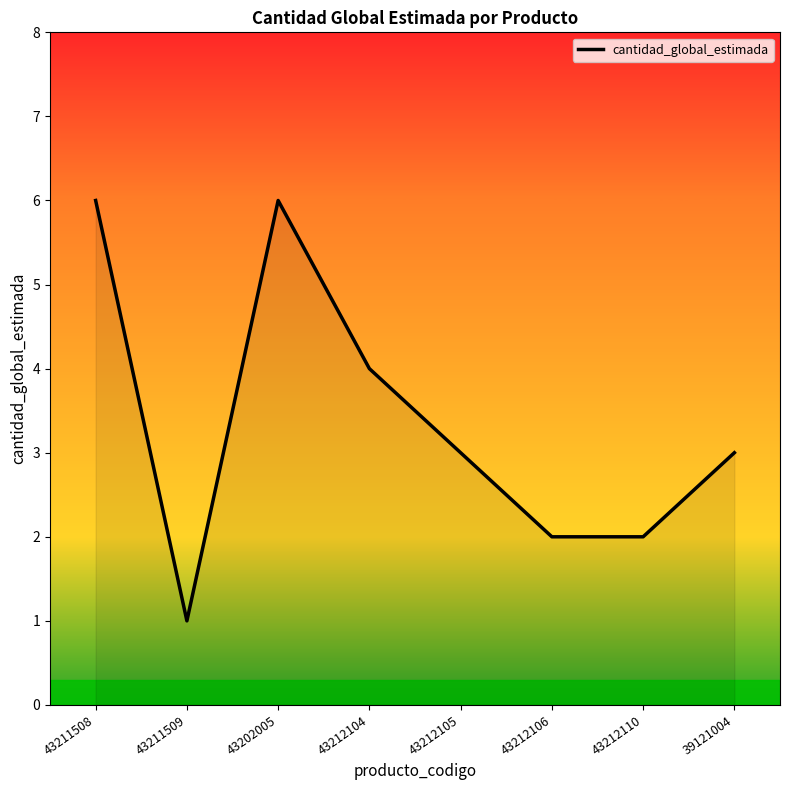

What position from the right is 43211509?

7